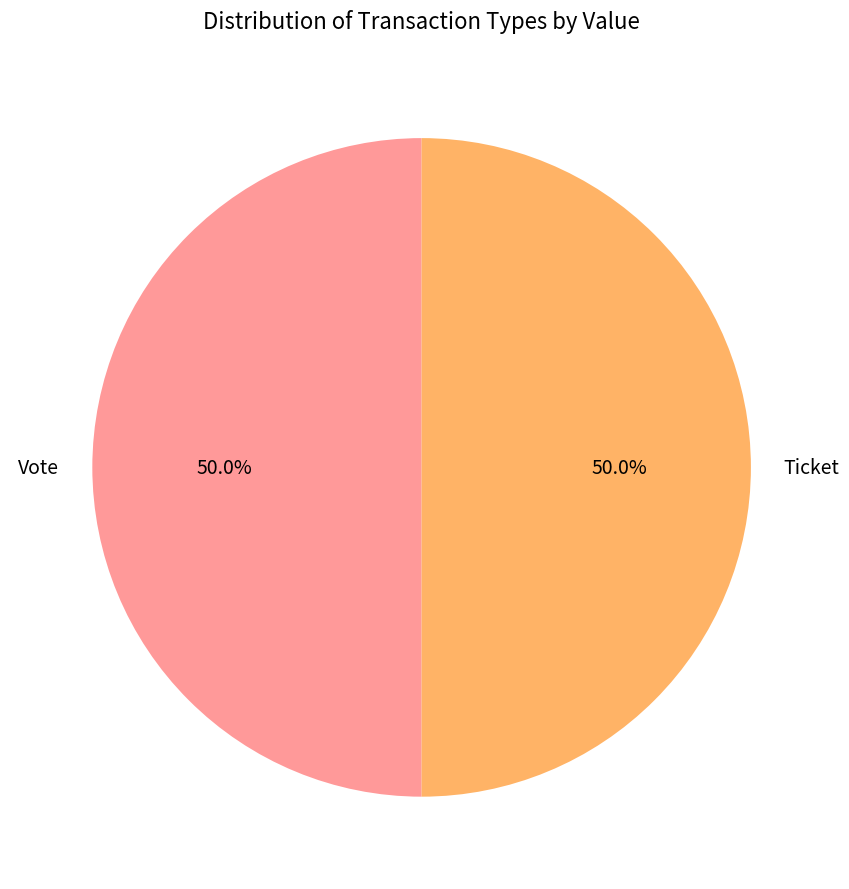

Do Vote and Ticket together represent more than half of the pie?

Yes